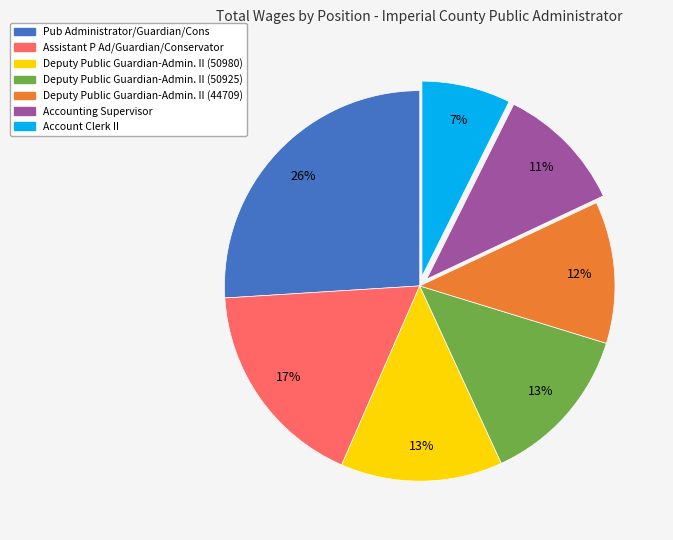

Which category has the biggest portion of the pie?

Pub Administrator/Guardian/Cons